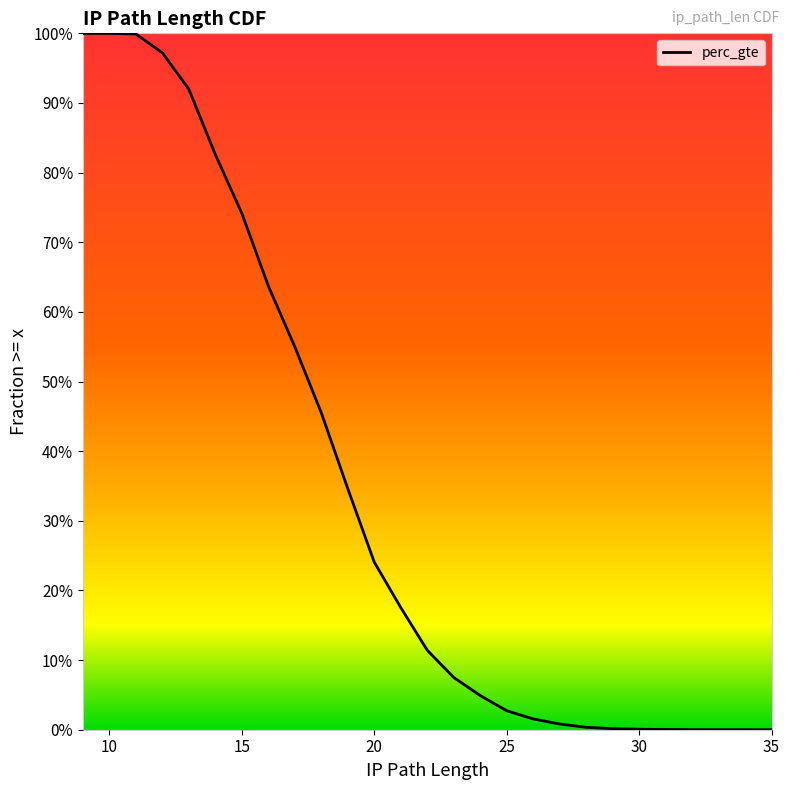

Reading right to left, what are all the values shown in this chart?

0.0	0.0	0.0	0.0	0.0	0.0	0.0	0.0	0.0	0.0	0.0	0.0	0.0	0.1	0.1	0.2	0.2	0.3	0.5	0.6	0.6	0.7	0.8	0.9	1.0	1.0	1.0	1.0